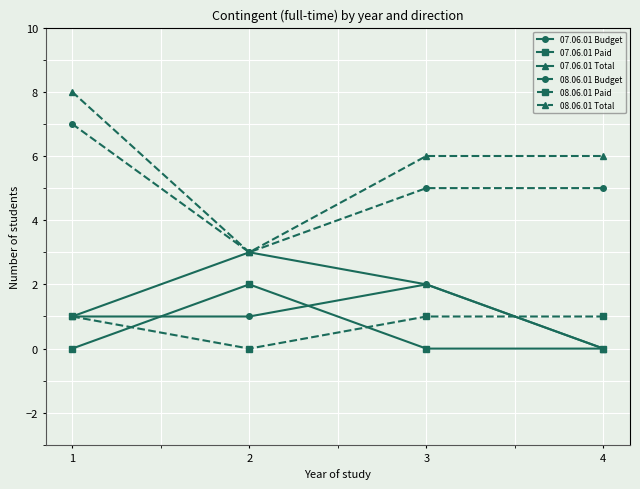

What are all the series names shown in the legend?

07.06.01 Budget, 07.06.01 Paid, 07.06.01 Total, 08.06.01 Budget, 08.06.01 Paid, 08.06.01 Total